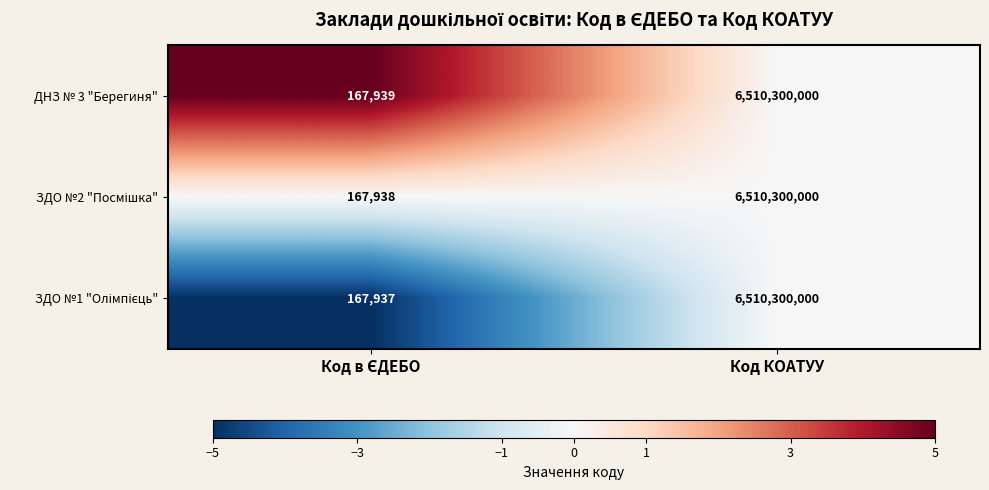

What is the minimum value shown in the chart?

167937